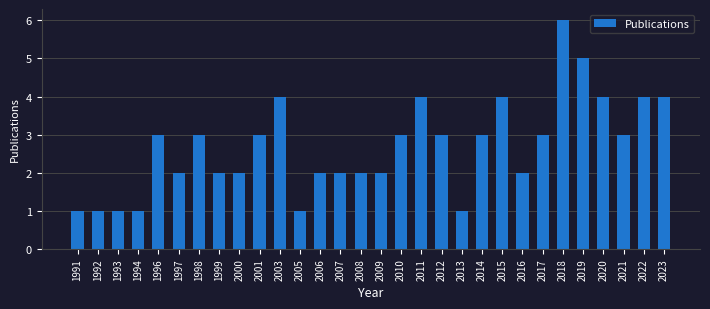

Reading left to right, what are all the values shown in this chart?

1	1	1	1	3	2	3	2	2	3	4	1	2	2	2	2	3	4	3	1	3	4	2	3	6	5	4	3	4	4